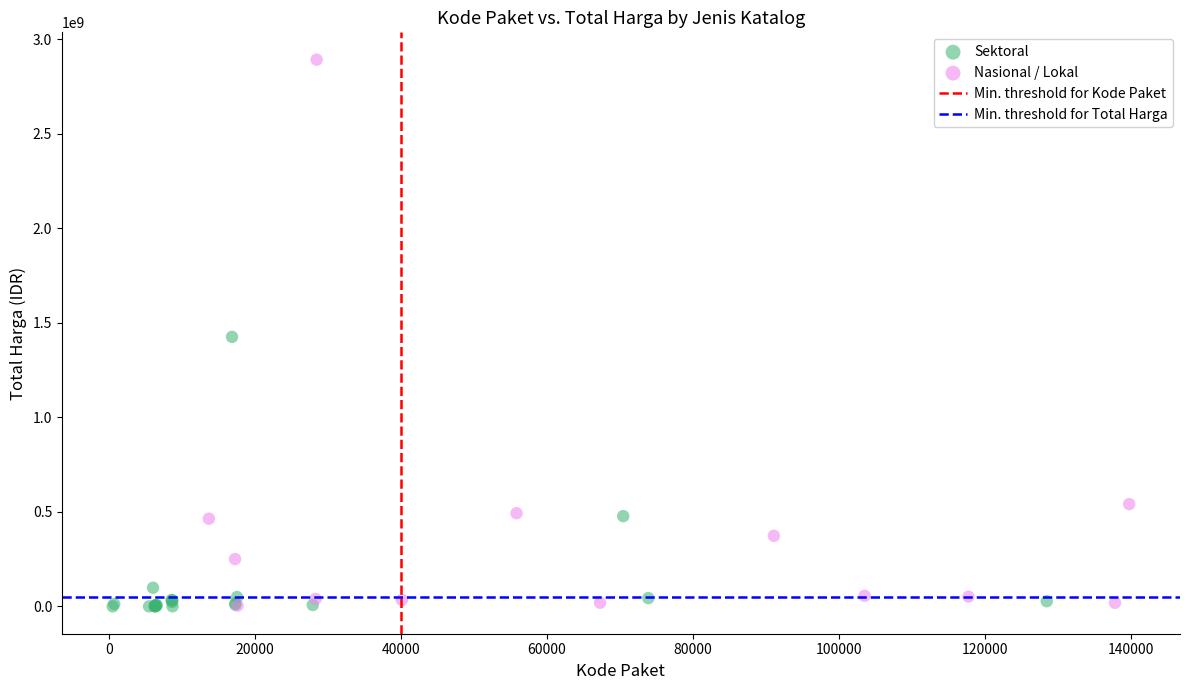

Which series has the largest Y range (max minus min)?

Nasional / Lokal